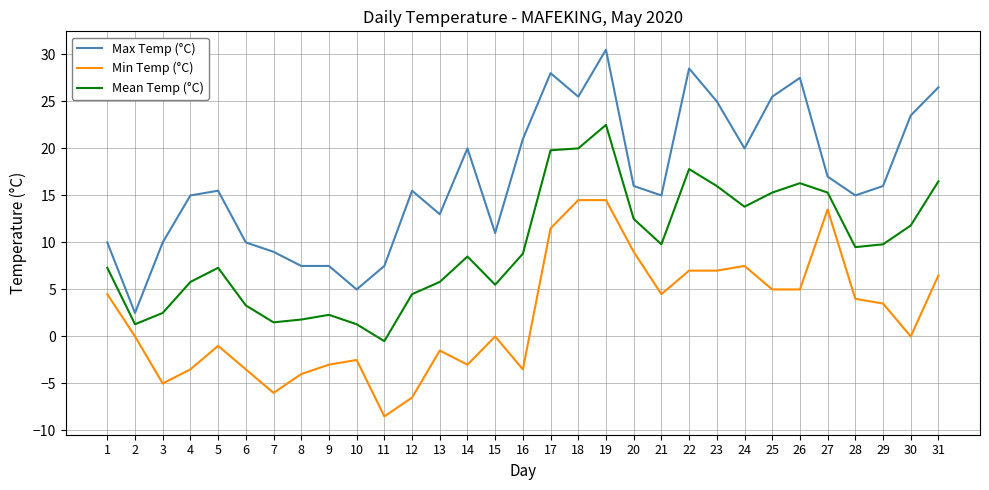

Rank the series by their maximum value, from lowest to highest.

Min Temp (°C), Mean Temp (°C), Max Temp (°C)